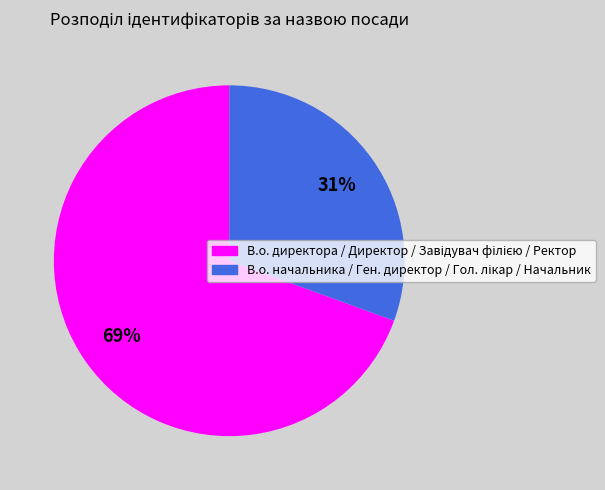

How many segments does this pie chart have?

2